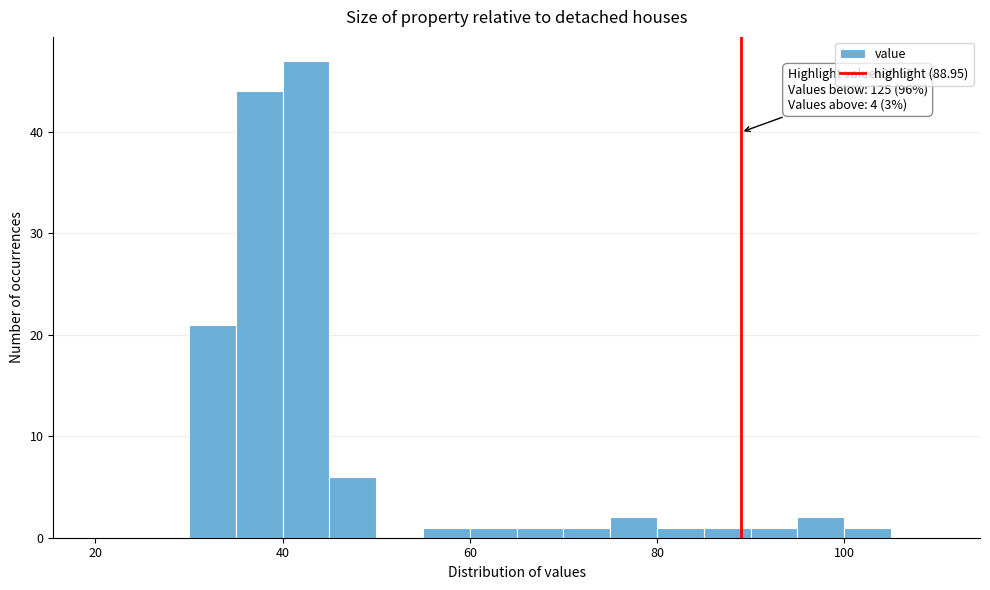

Read against the x-axis, roughly where is the centre of the tallest bar?

42